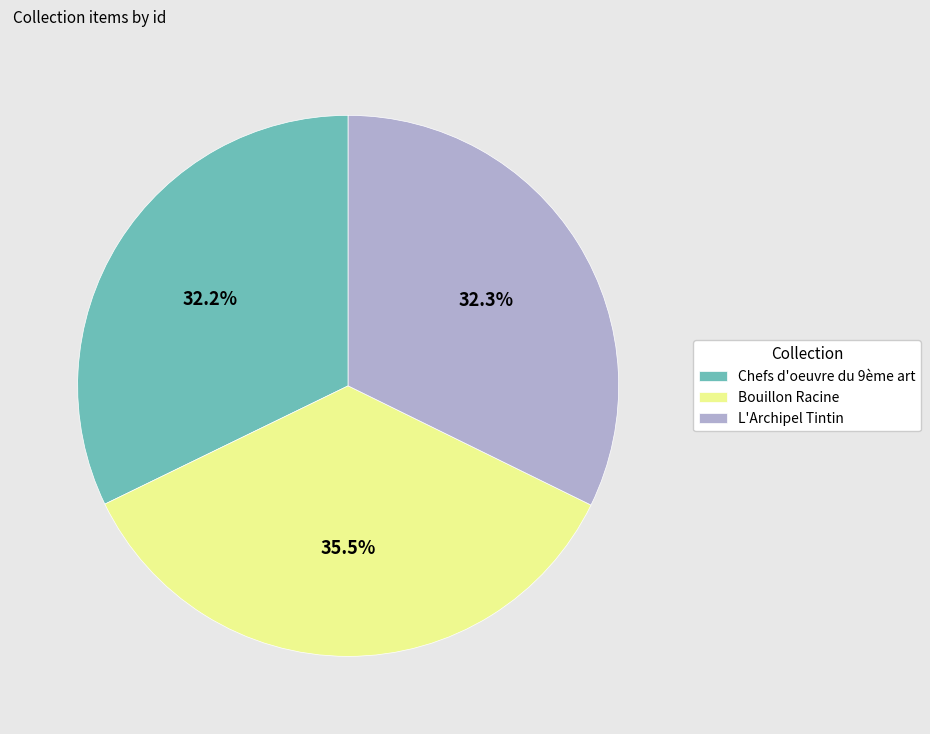

Approximately how many times larger is the value at L'Archipel Tintin compared to Bouillon Racine?

0.9